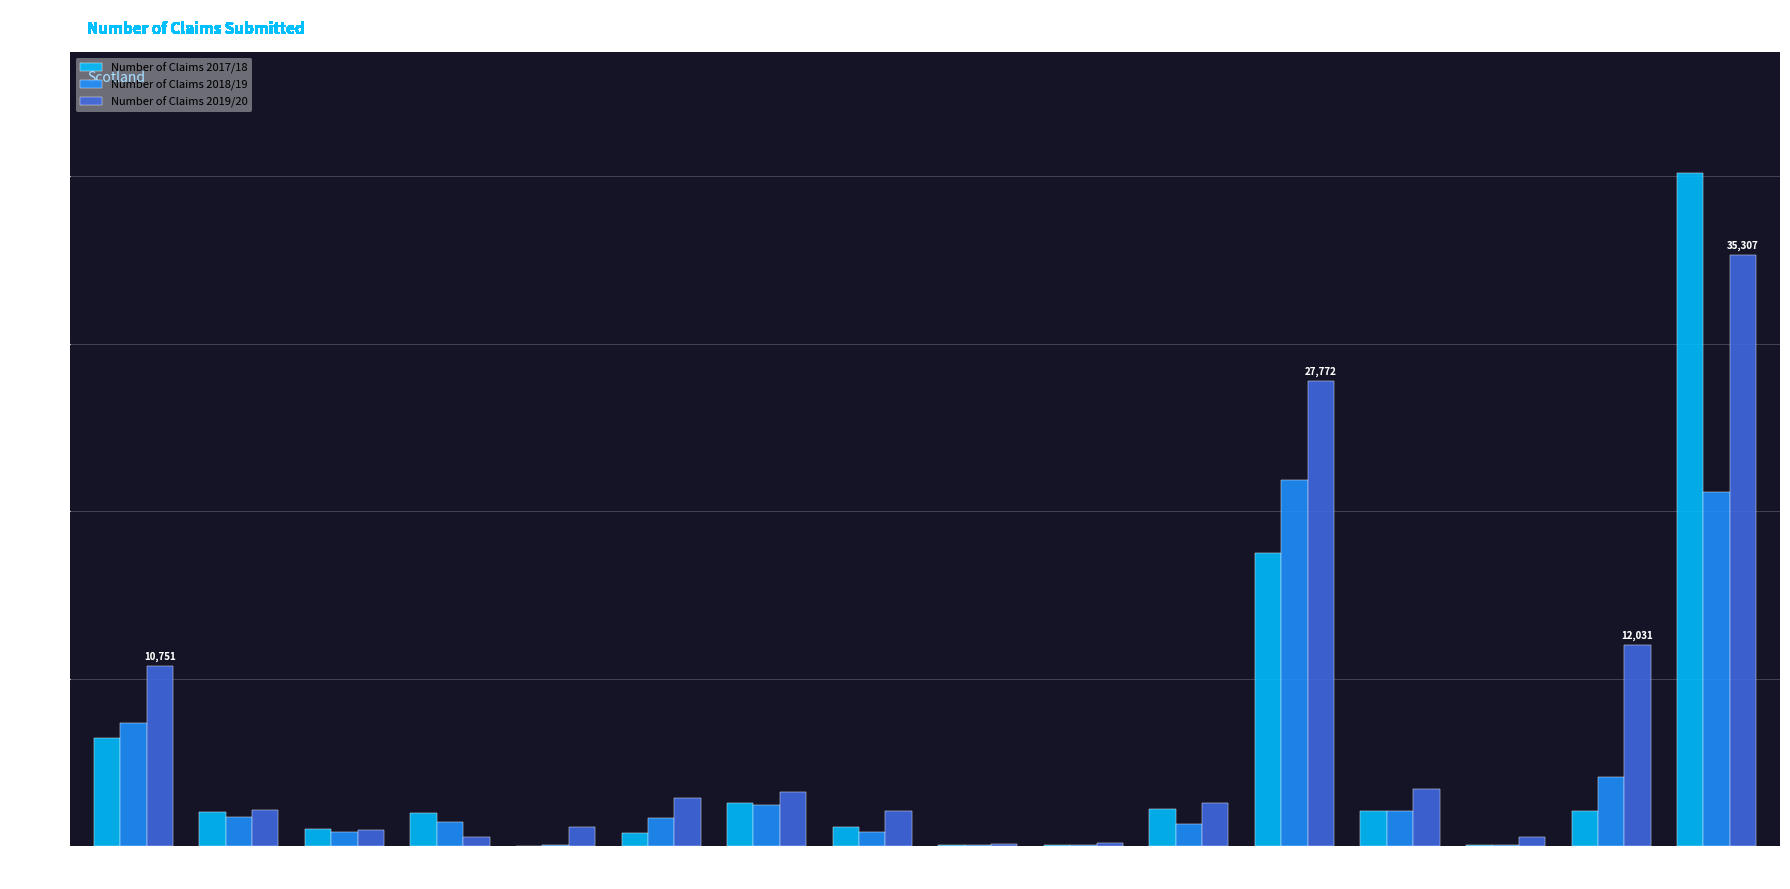

At which category is the sum across all series the highest?

Other